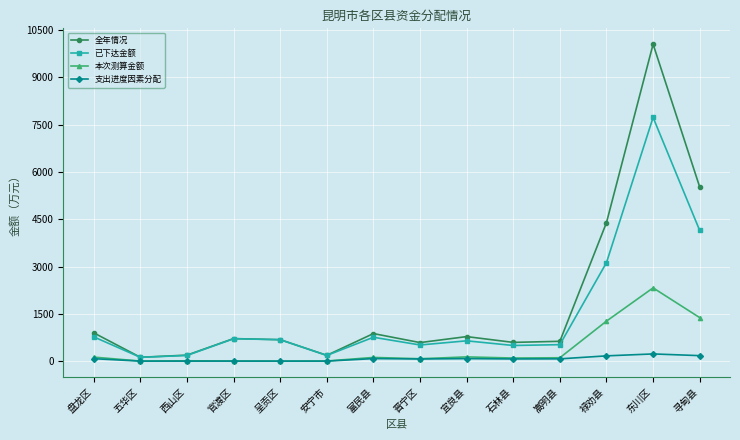

What is the average value of the 支出进度因素分配 series?

72